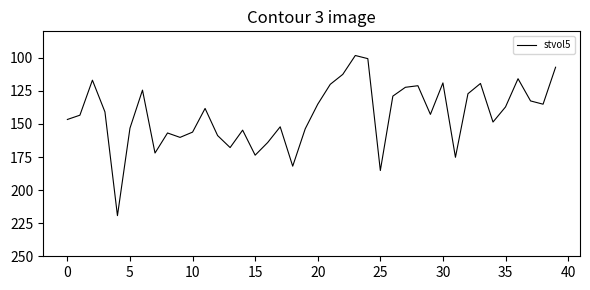

What is the greatest value displayed?

219.3